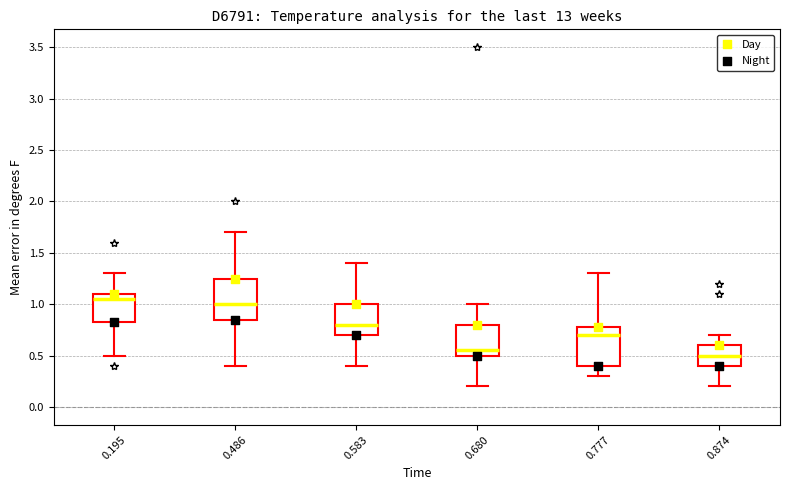

Reading left to right, transcribe this box plot: for each box, give where its median line is, the range the box spans, and where its two whiskers end, as read against the y-axis. The values are not printed on the chart, so give them approximately, as read against the axis.

0.195: median 1.05, box 0.85 to 1.10, whiskers 0.50 to 1.30
0.486: median 1.00, box 0.85 to 1.25, whiskers 0.40 to 1.70
0.583: median 0.80, box 0.70 to 1.00, whiskers 0.40 to 1.40
0.680: median 0.55, box 0.50 to 0.80, whiskers 0.20 to 1.00
0.777: median 0.70, box 0.40 to 0.80, whiskers 0.30 to 1.30
0.874: median 0.50, box 0.40 to 0.60, whiskers 0.20 to 0.70